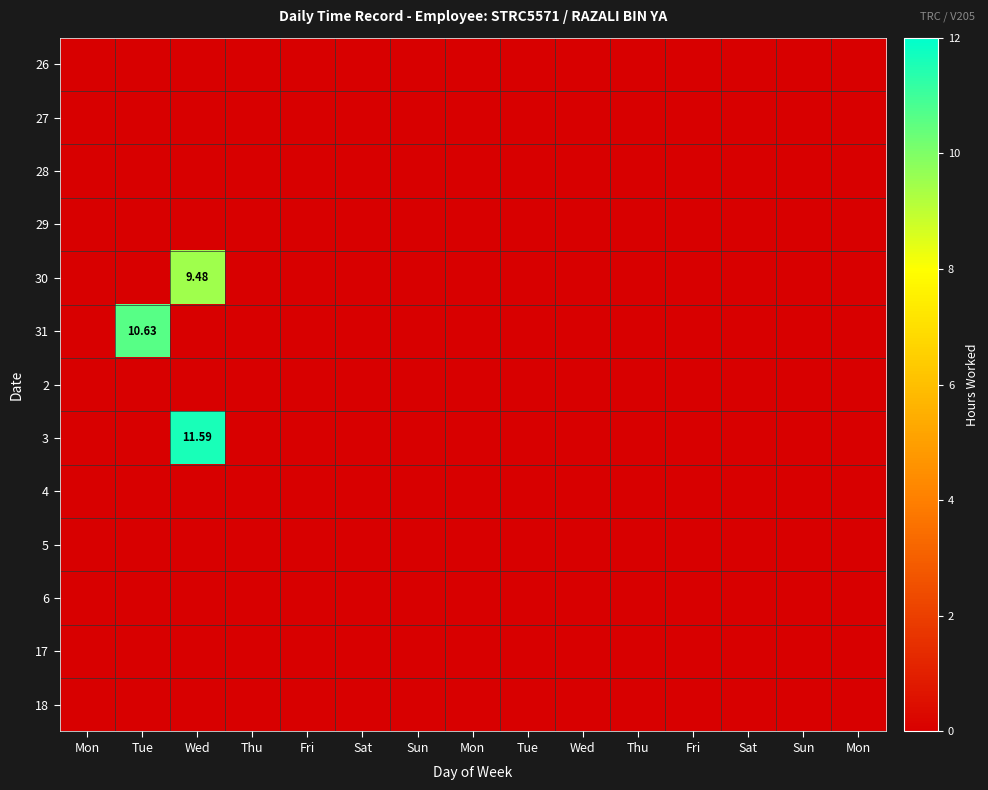

What is the sum of the 31 values at Mon and Tue?

10.6